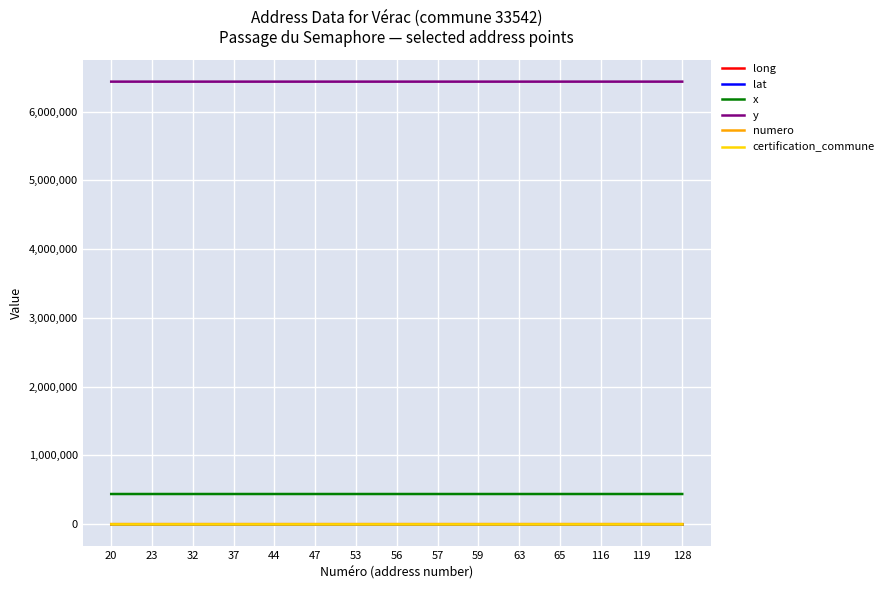

What is the spread (max minus min) of values at 57?

6437852.1